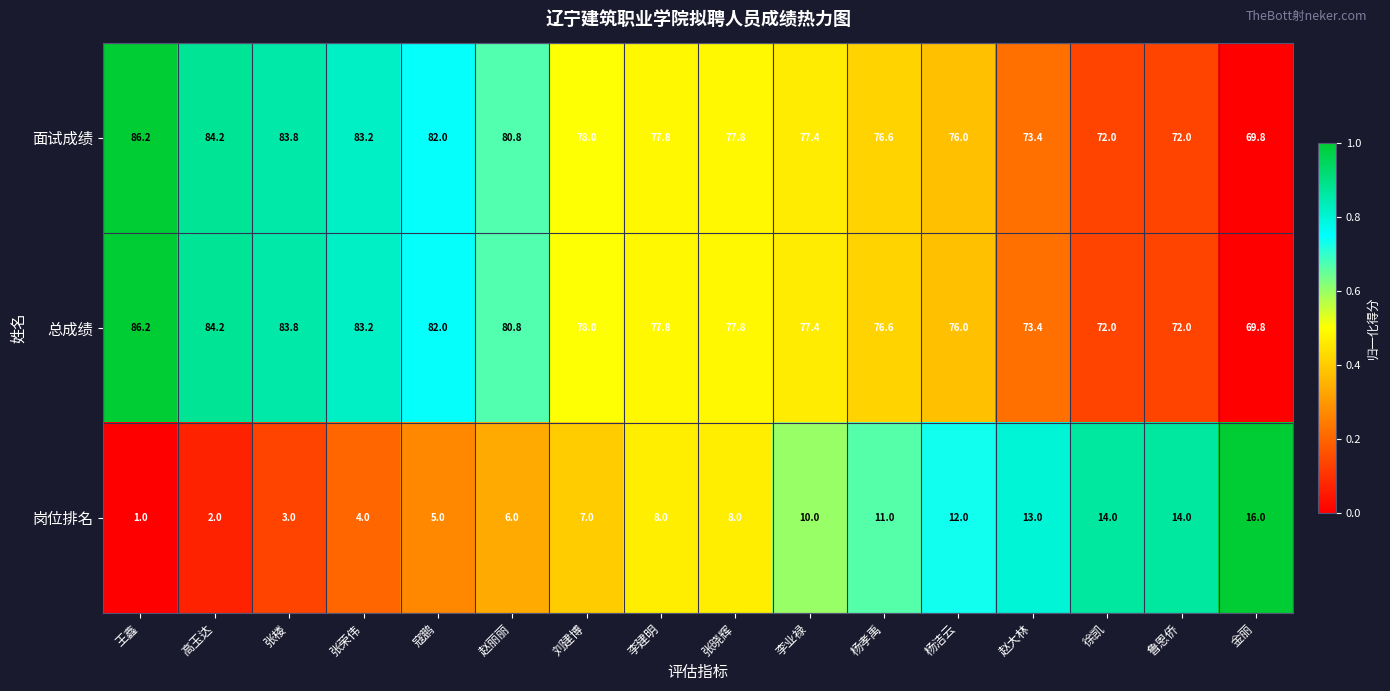

At which category is the sum across all series the highest?

王鑫